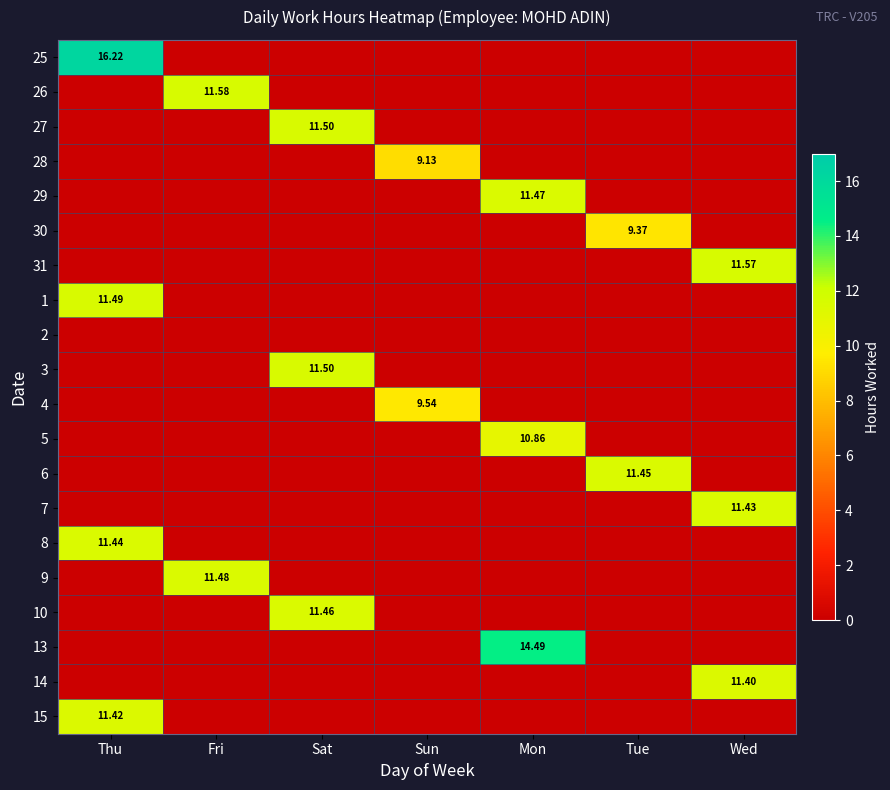

Which category has the highest value in the 7 series?

Wed